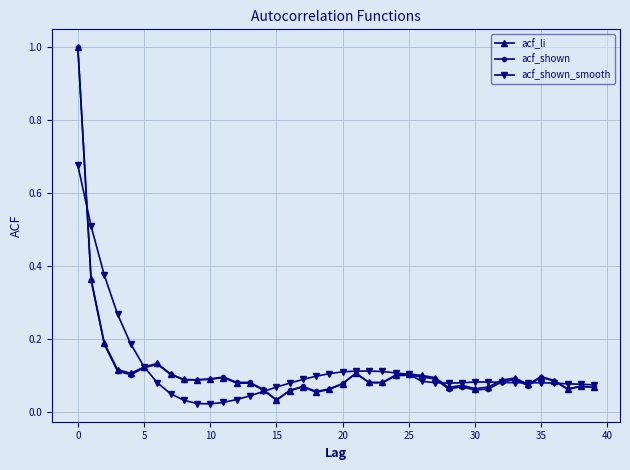

What is the maximum value for acf_li?

1.0